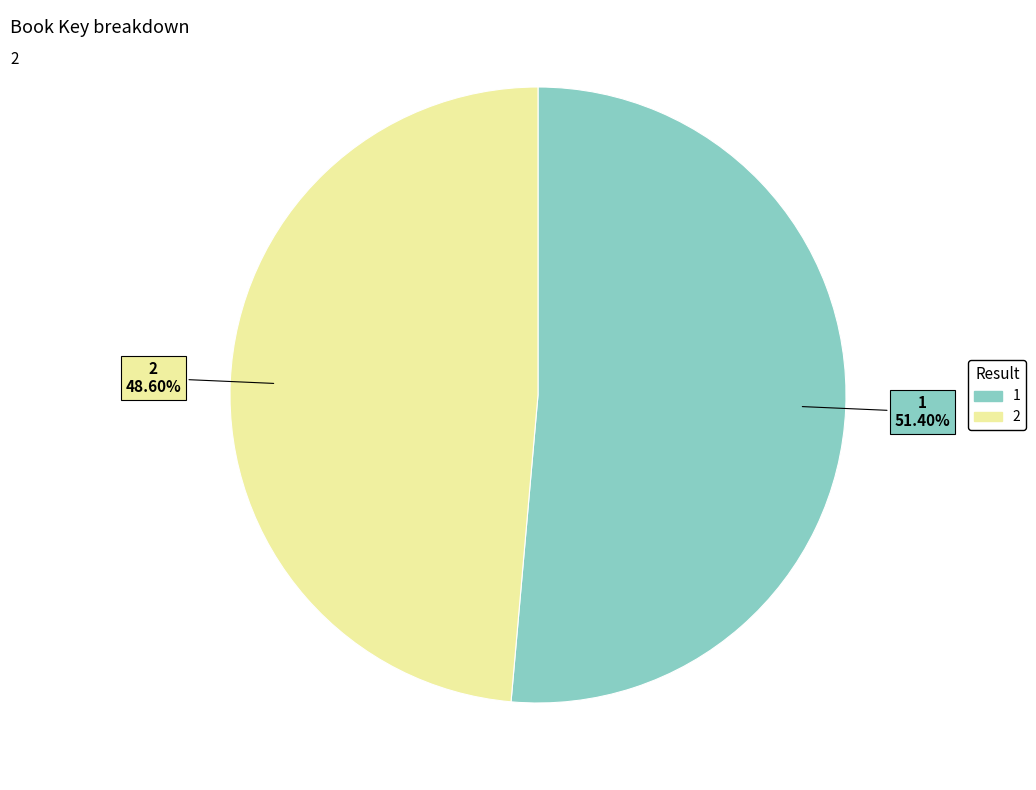

Is it true that 2 is 39% of the pie?

False